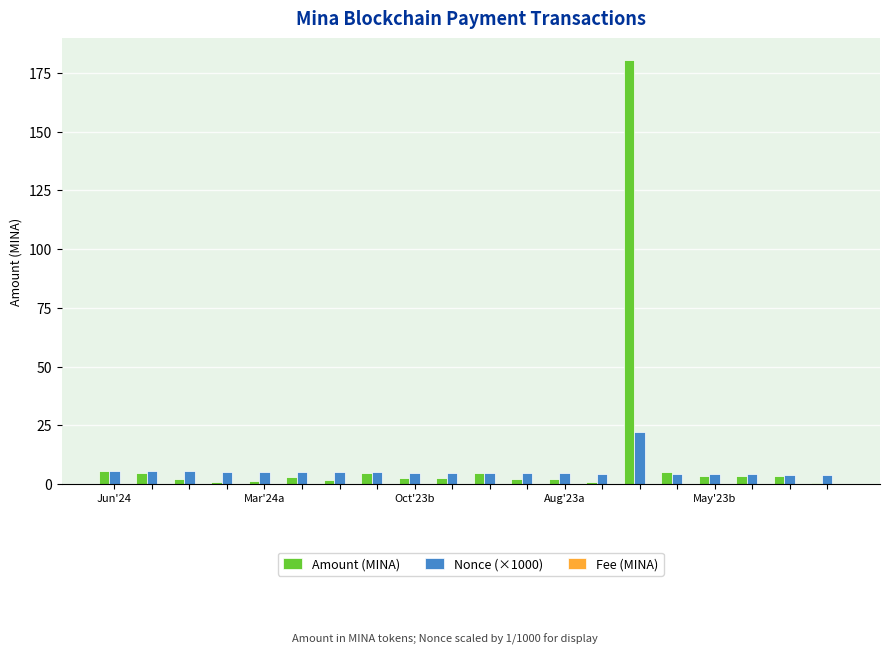

Which series has the largest total across all categories?

Amount (MINA)